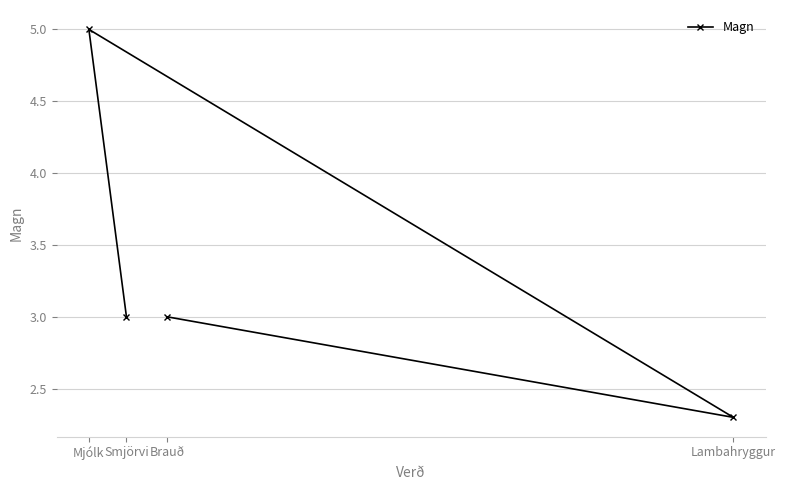

Does the chart display data point markers on the line(s)?

Yes